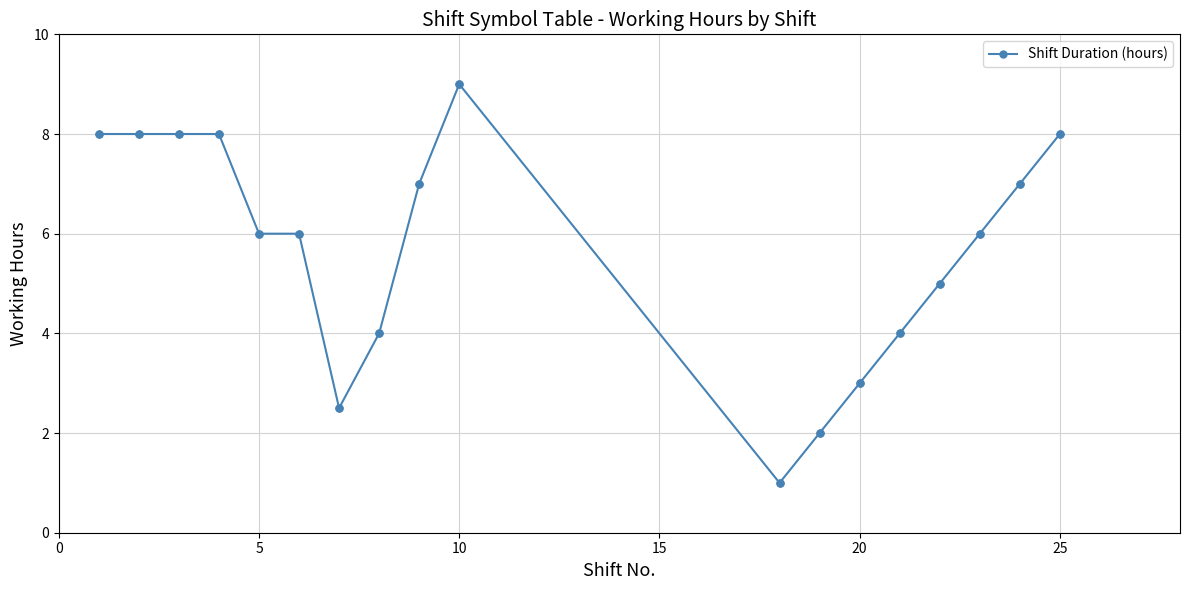

What is the value of the 5th point from the left?

6.0